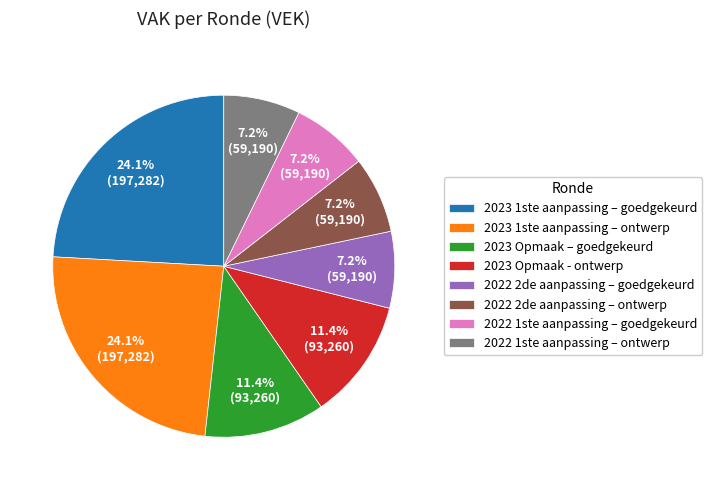

Does 2022 1ste aanpassing – goedgekeurd represent more than half of the total?

No